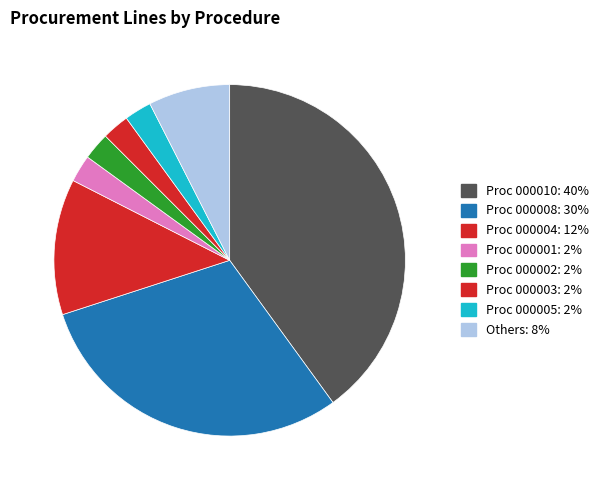

How many segments does this pie chart have?

8